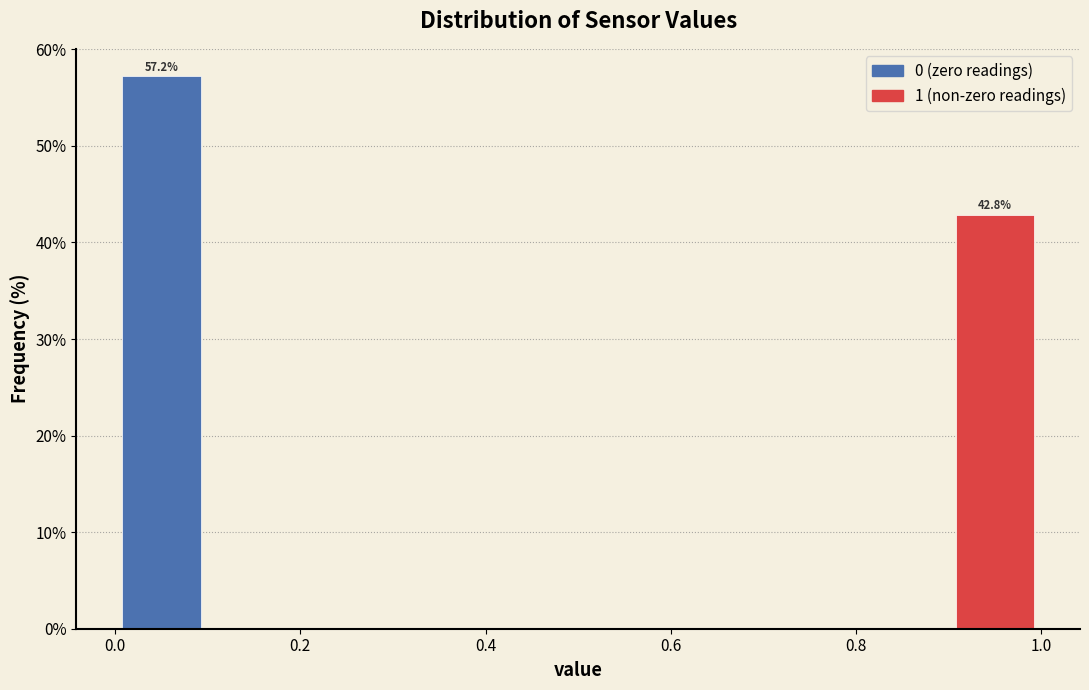

Over which range of the x-axis is the bar tallest?

0.0 to 0.1